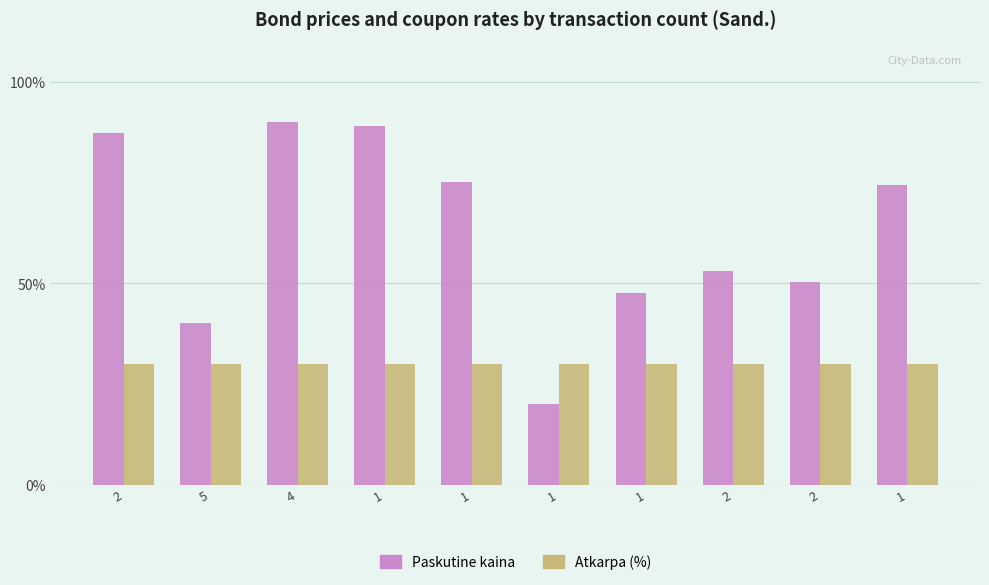

What is the highest value of the Paskutine kaina series?

90.0